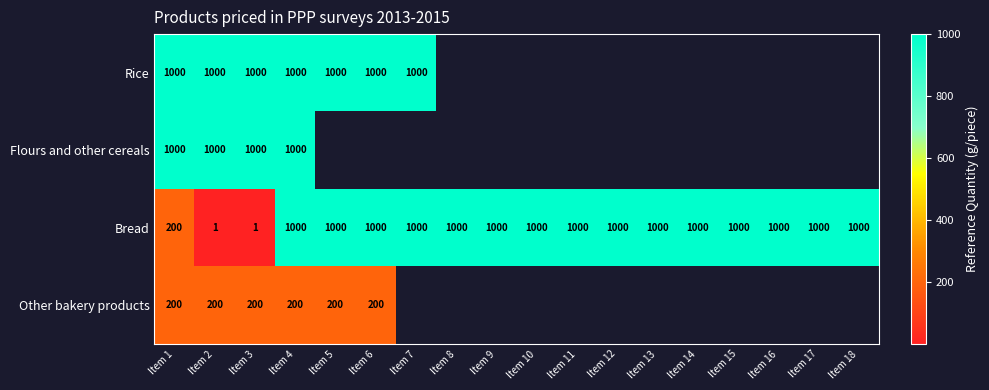

The value of Rice at Item 7 is 1000. True or false?

True